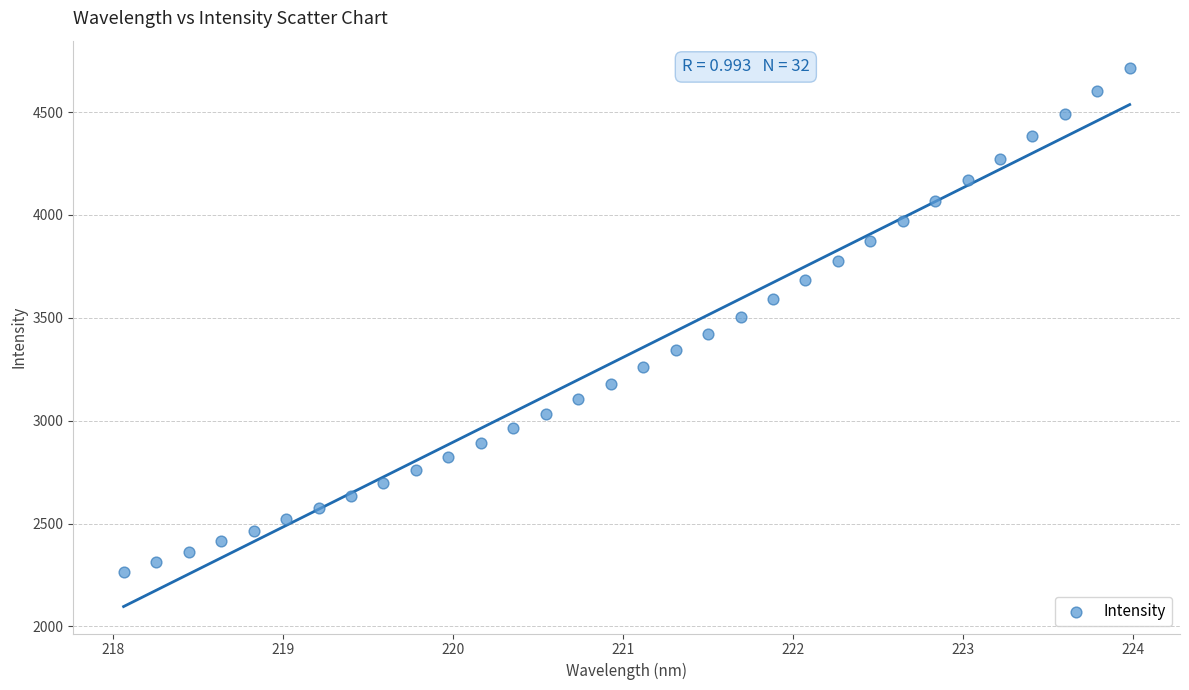

What is the range of X values (max minus min)?

5.9